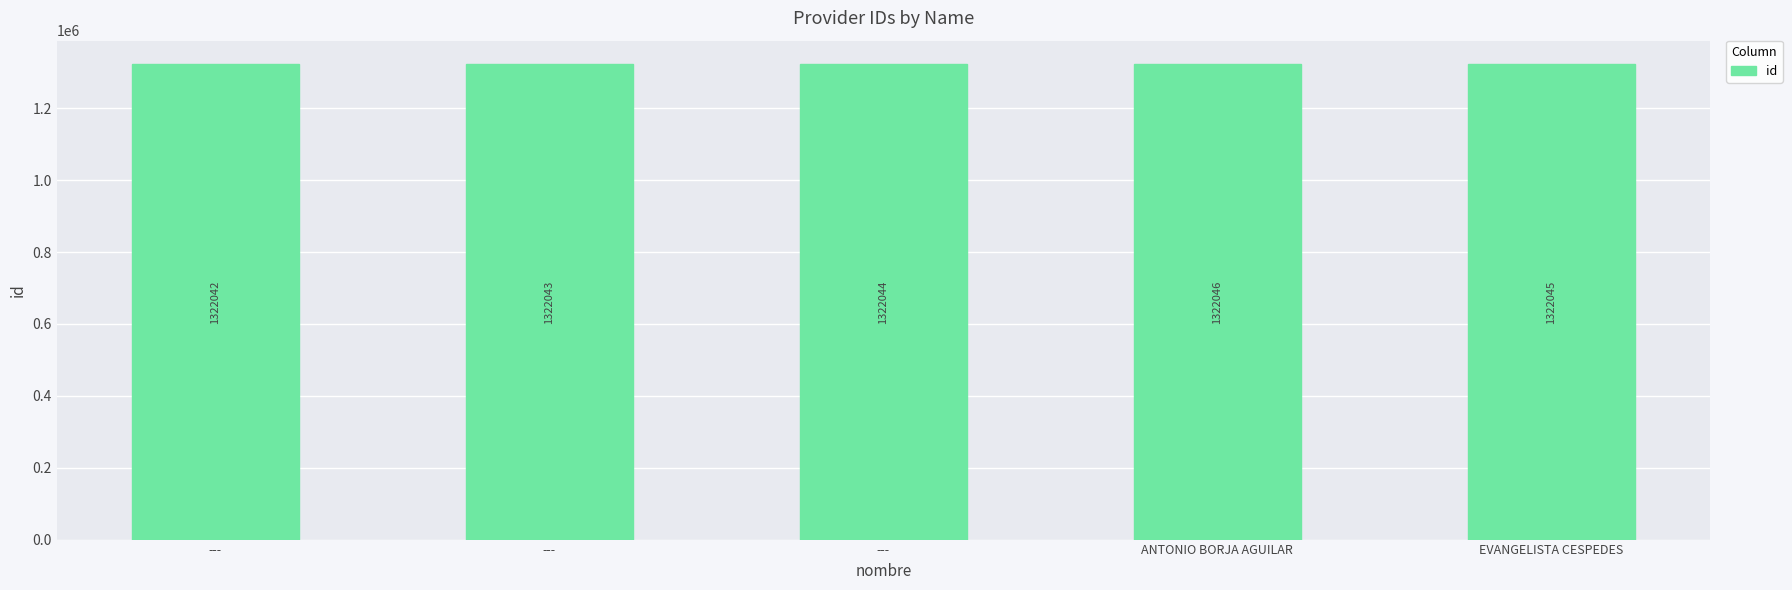

What is the average value?

1322044